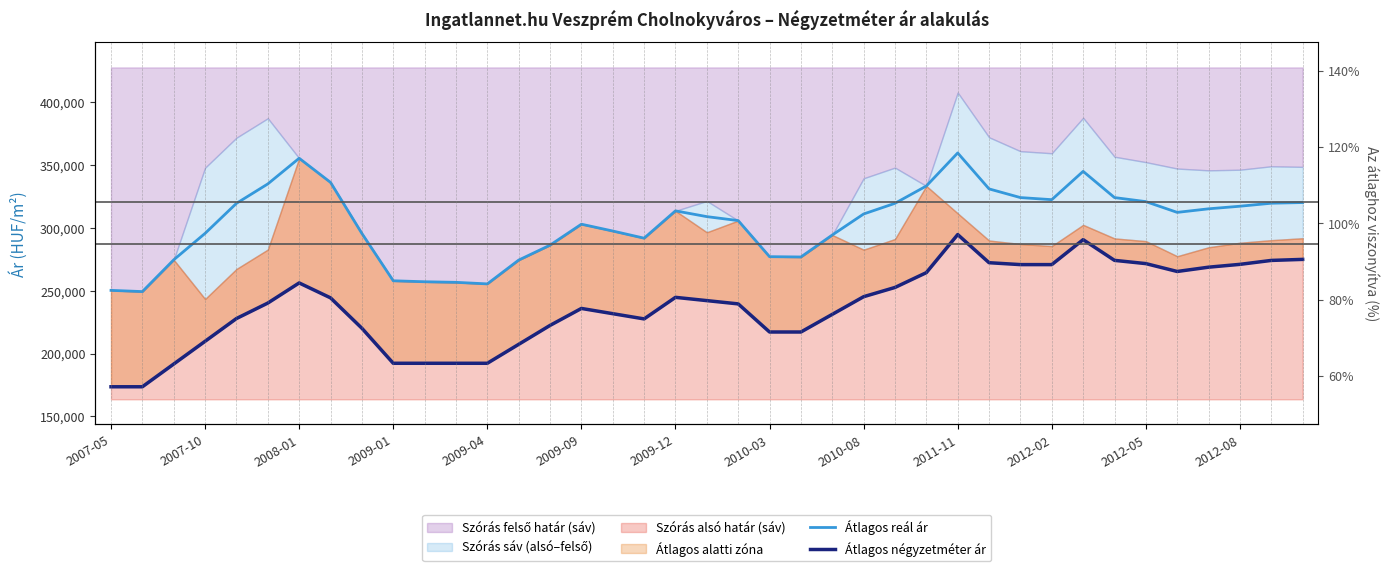

What is the difference between the second highest and second lowest values in the Átlagos négyzetméter ár series?

117050